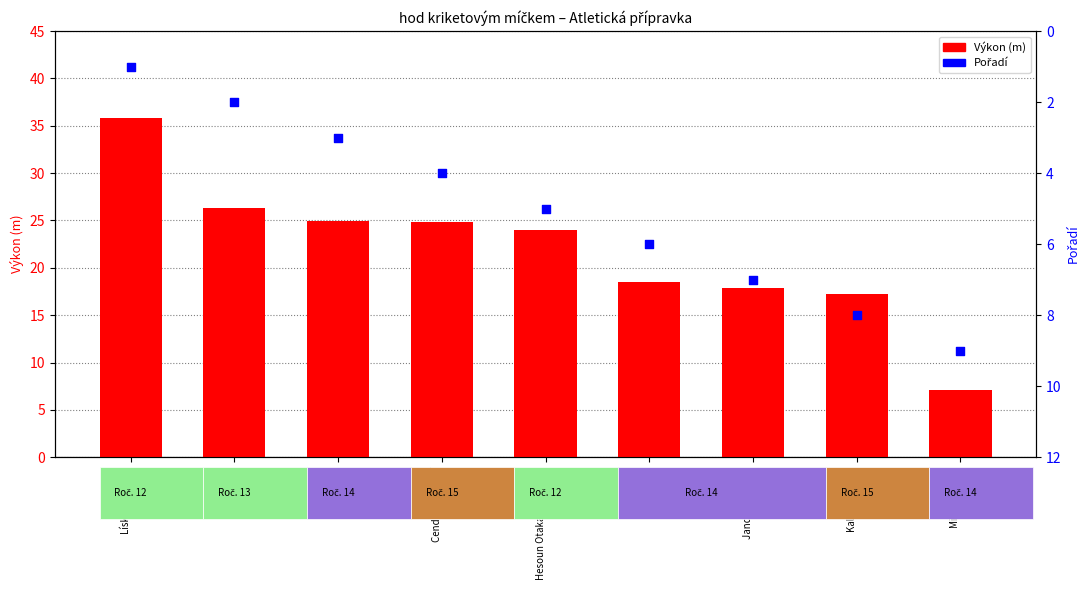

At how many categories does at least one series exceed 33?

1